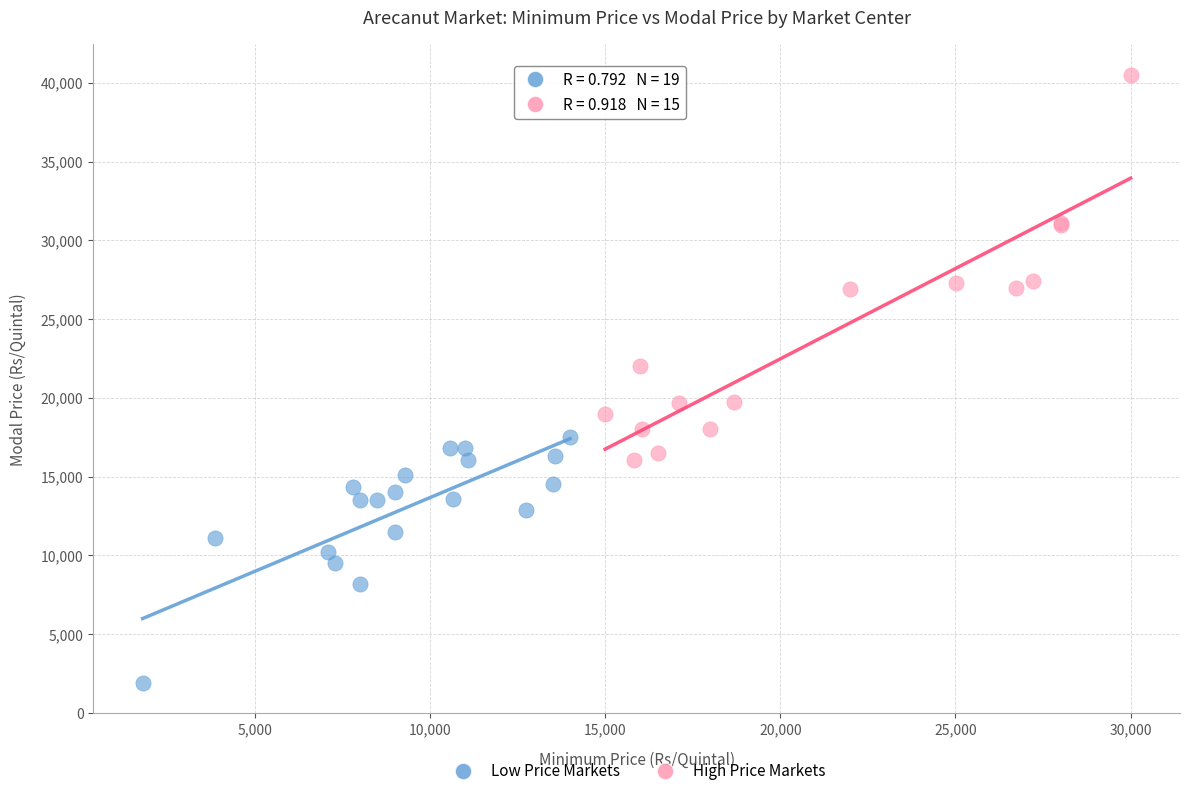

Which series contains the lowest Y value?

Low Price Markets